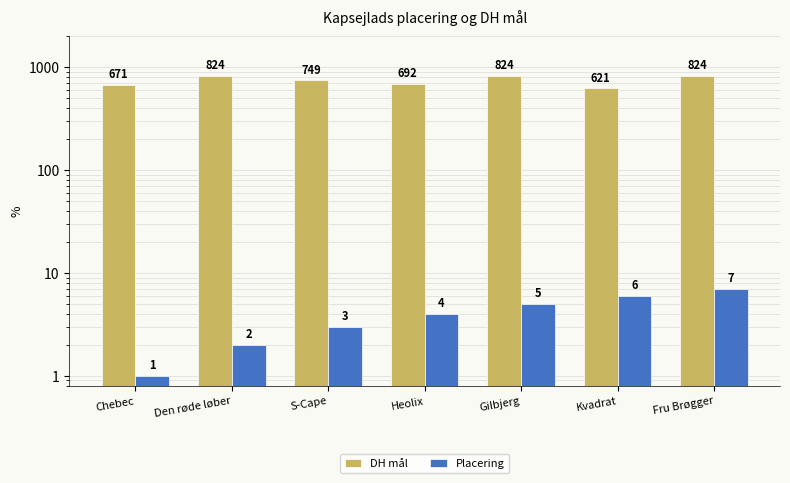

How many bars are there in total?

14